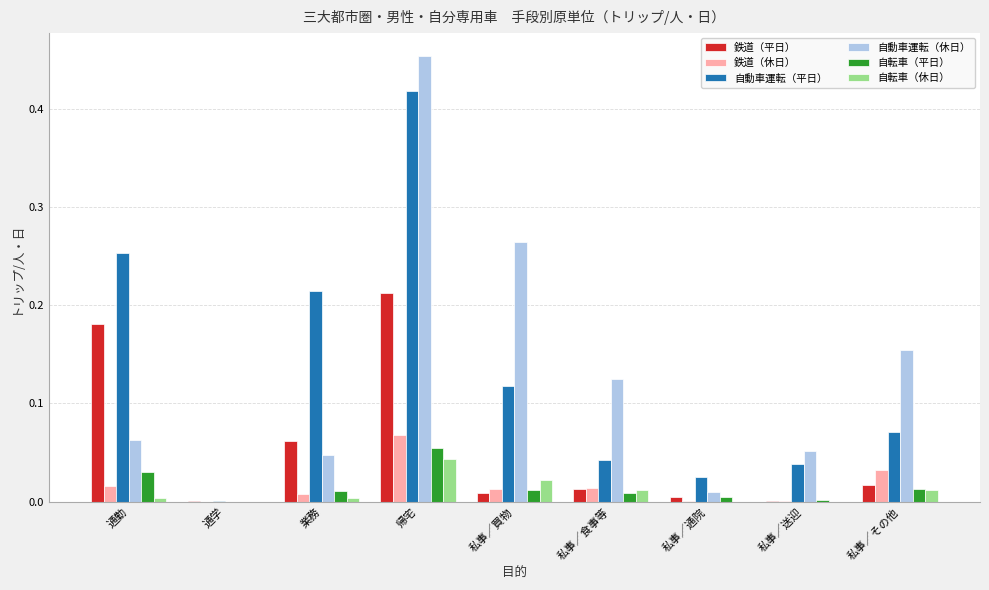

Does the chart contain stacked bars?

No